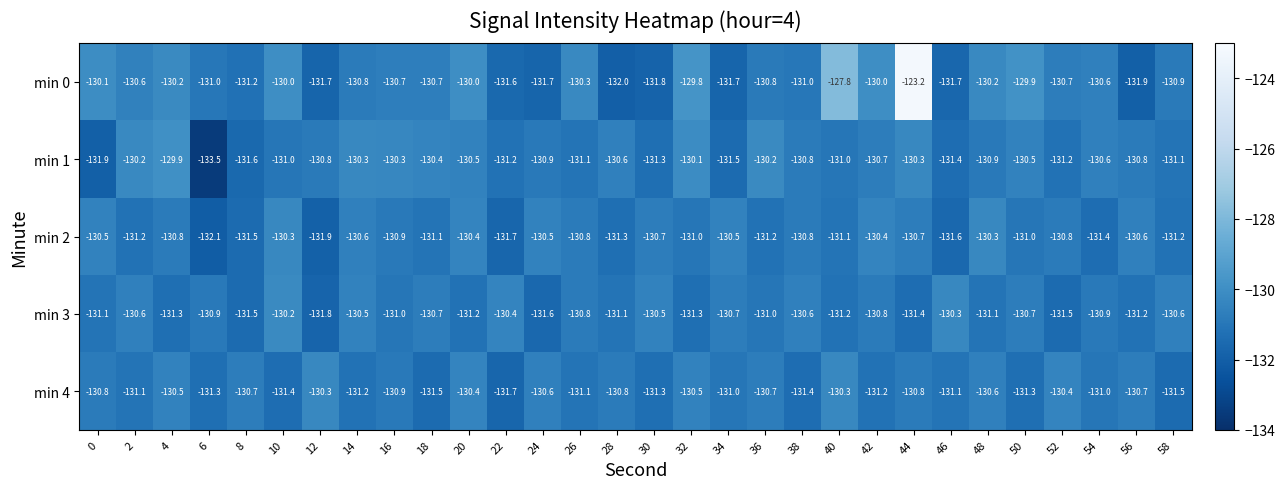

What is the average value of the min 4 series?

-130.9